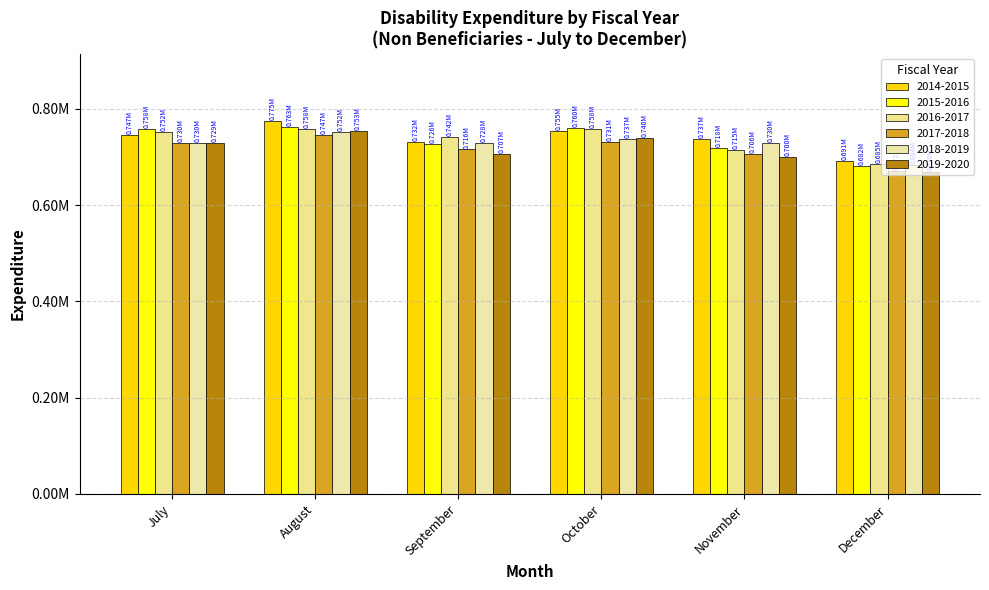

Does the chart contain any negative values?

No